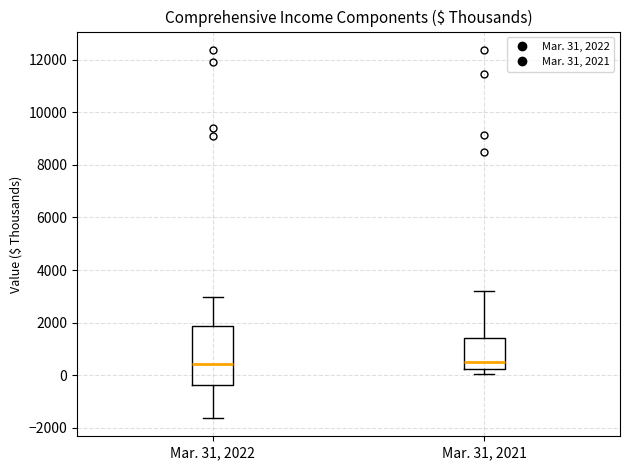

Which box is the tallest, from its lower edge to its upper edge?

Mar. 31, 2022